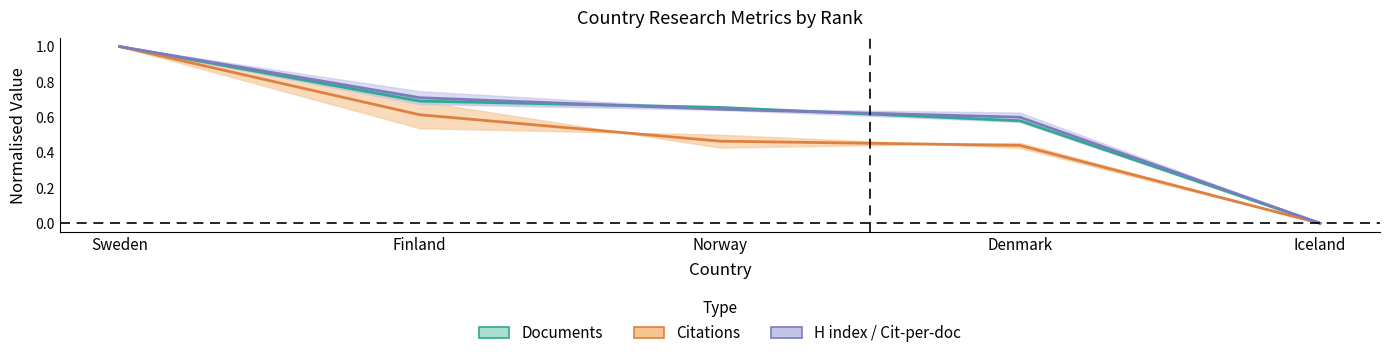

Which has a higher value, Iceland or Finland?

Finland